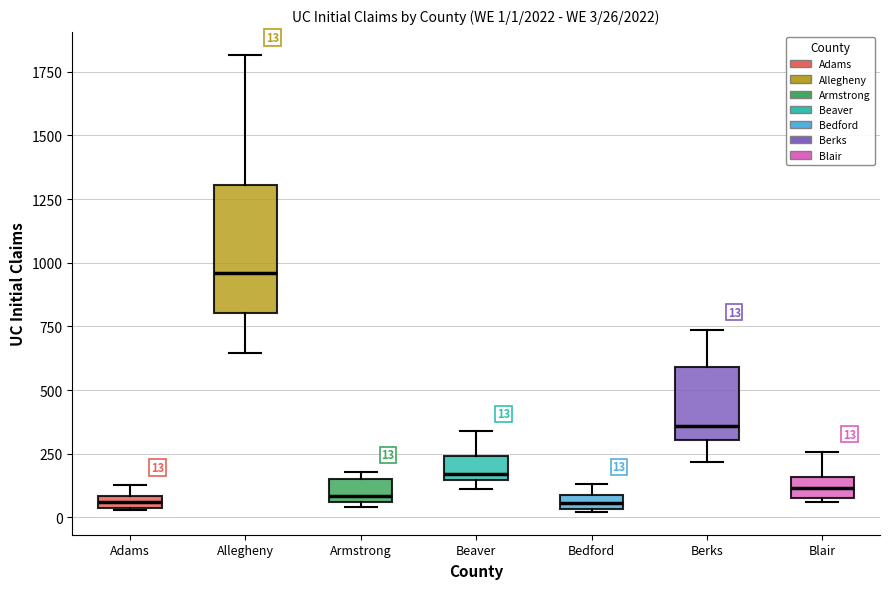

Comparing the boxes themselves (not the whiskers), which one is the tallest?

Allegheny